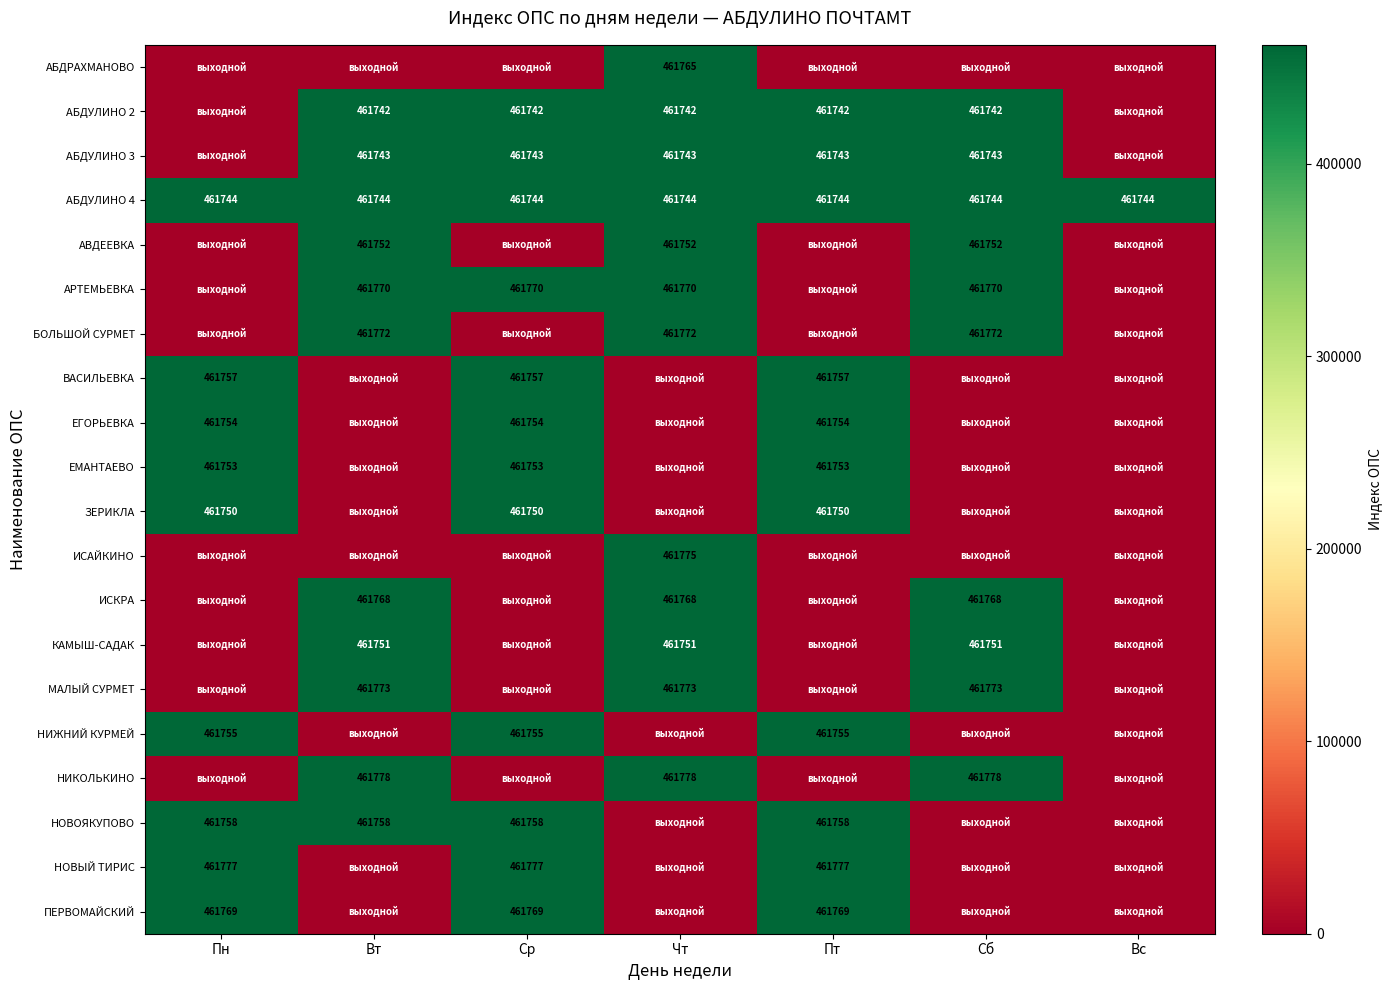

True or false: КАМЫШ-САДАК has a value of 630409 at Сб.

False